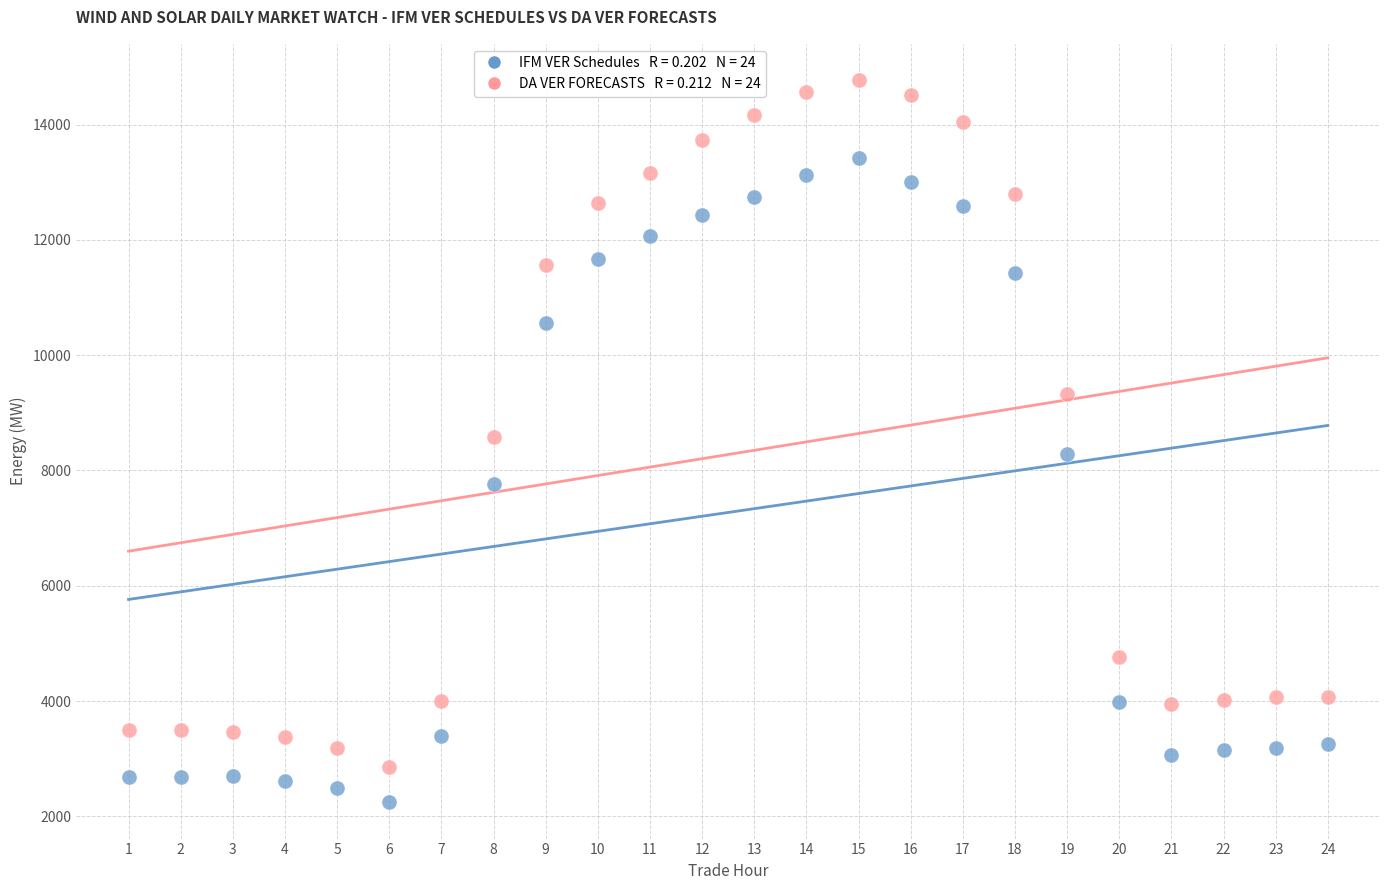

Across all data points, what is the range of Y values (max minus min)?

12531.5